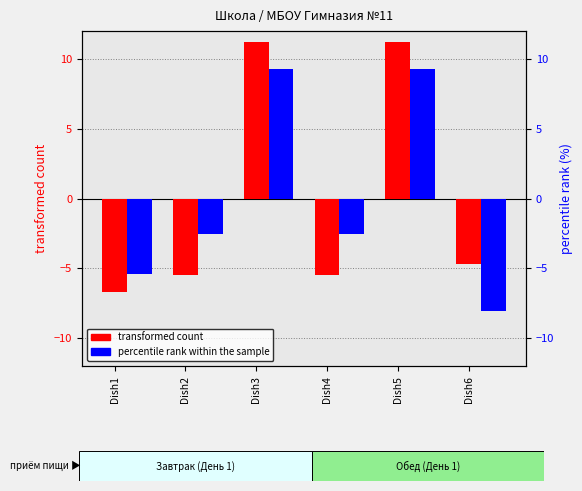

Which category has the lowest value in the transformed count series?

Dish1